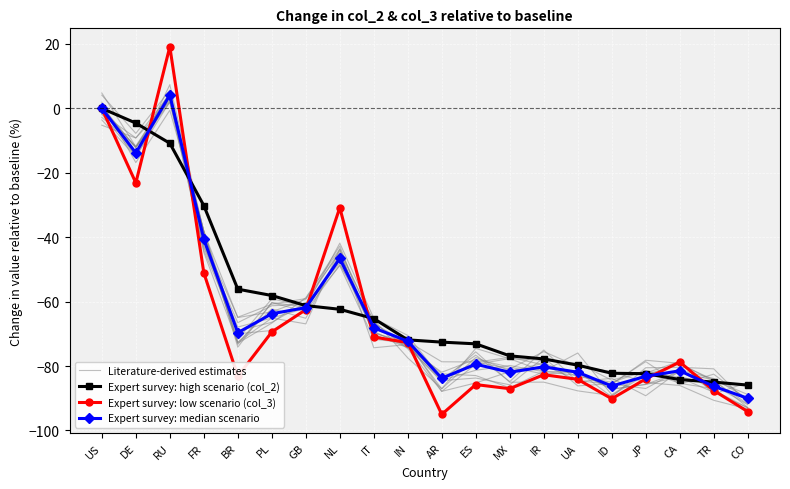

How many categories are shown in the chart?

20